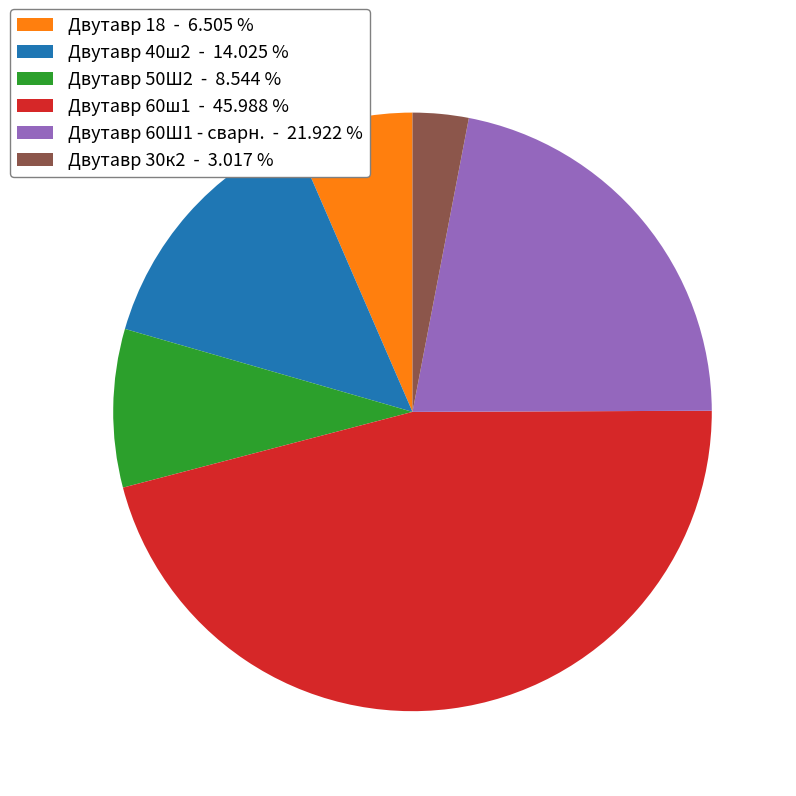

What is the ratio of the value at Двутавр 60Ш1 - сварн. to the value at Двутавр 50Ш2?

2.6